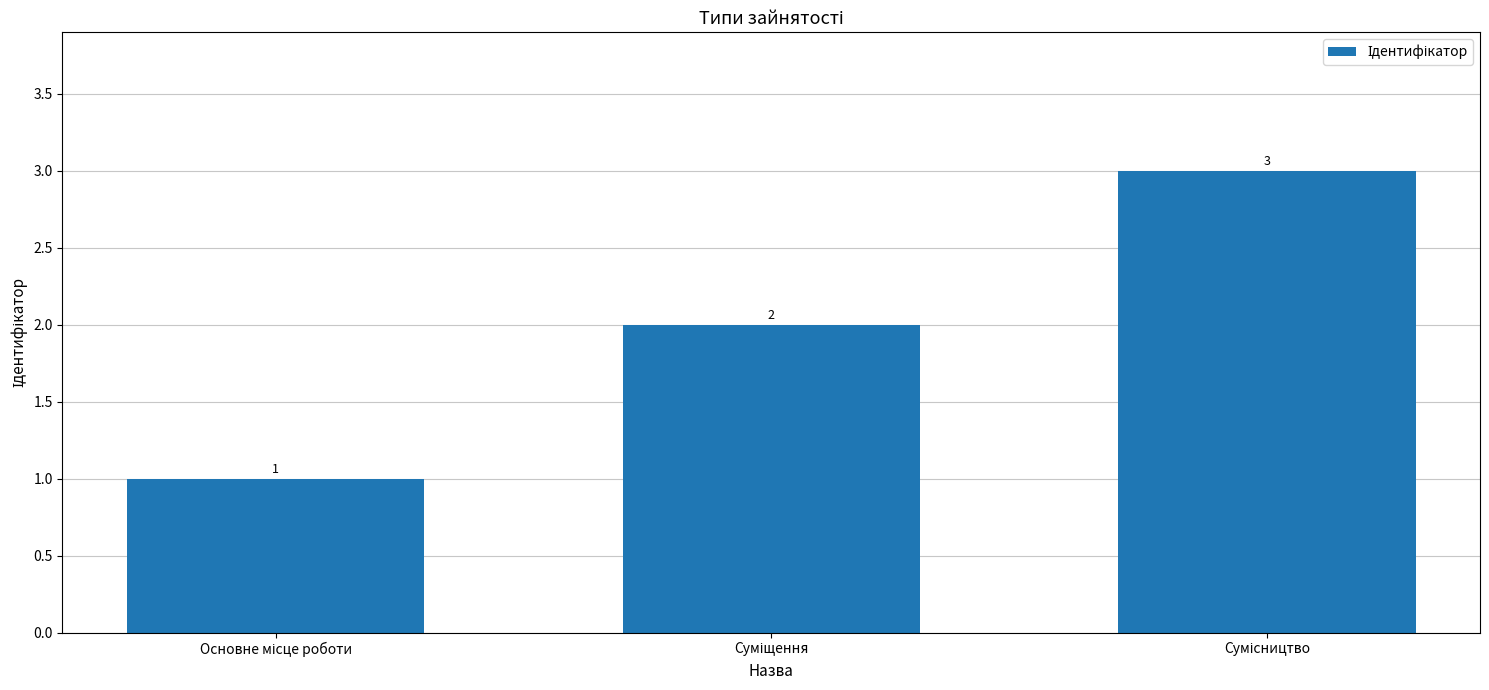

What is the greatest value displayed?

3